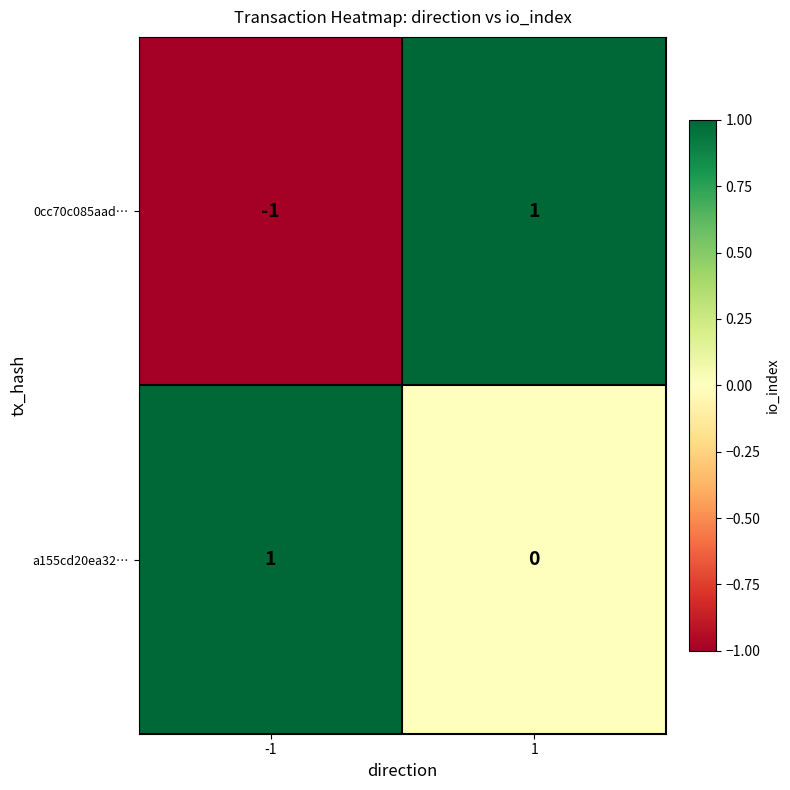

Rank the series at 1 from highest to lowest value.

0cc70c085aad…, a155cd20ea32…